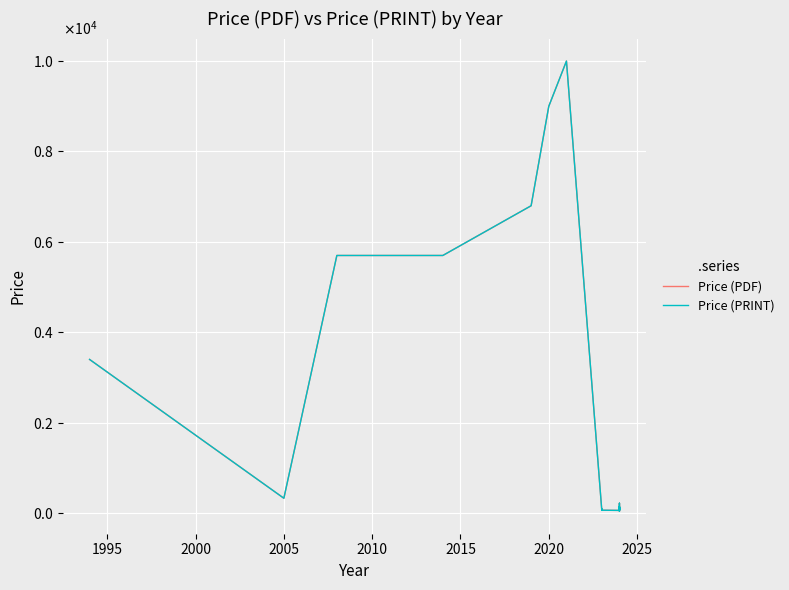

What is the lowest value of the Price (PDF) series?

43.0